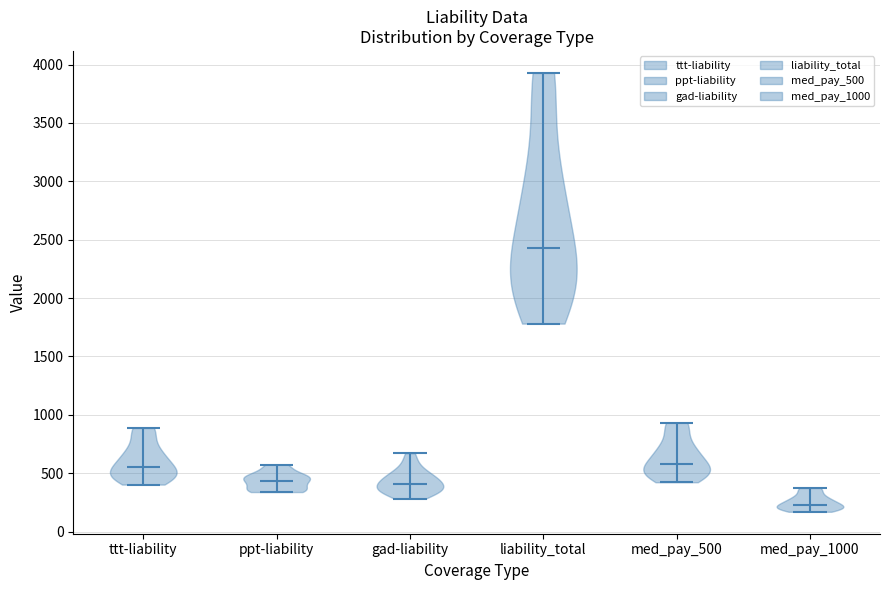

Reading left to right, read every violin against the y-axis: where its median line is, and the lowest and highest points it reaches. The values are not printed on the chart, so give them approximately, as read against the axis.

ttt-liability: median line 550, lowest point 400, highest point 900
ppt-liability: median line 450, lowest point 350, highest point 550
gad-liability: median line 400, lowest point 300, highest point 650
liability_total: median line 2450, lowest point 1800, highest point 3950
med_pay_500: median line 600, lowest point 400, highest point 950
med_pay_1000: median line 250, lowest point 150, highest point 350